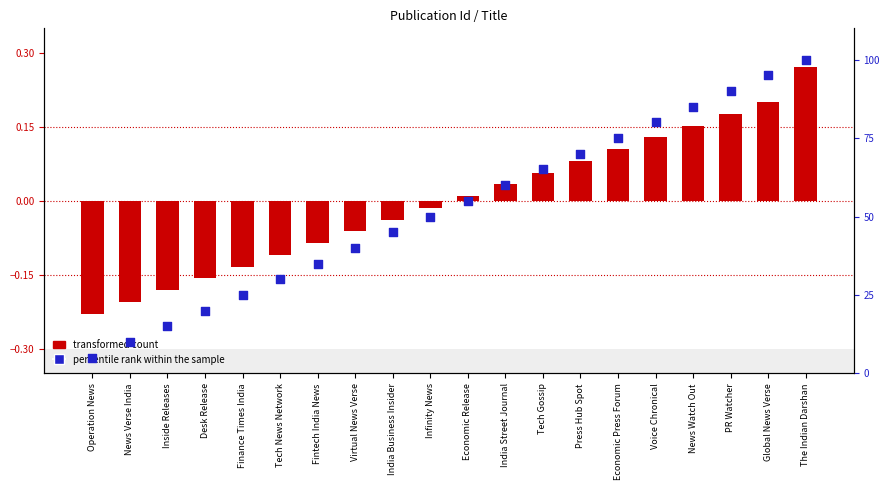

Which has a higher value, Tech News Network or Finance Times India?

Tech News Network